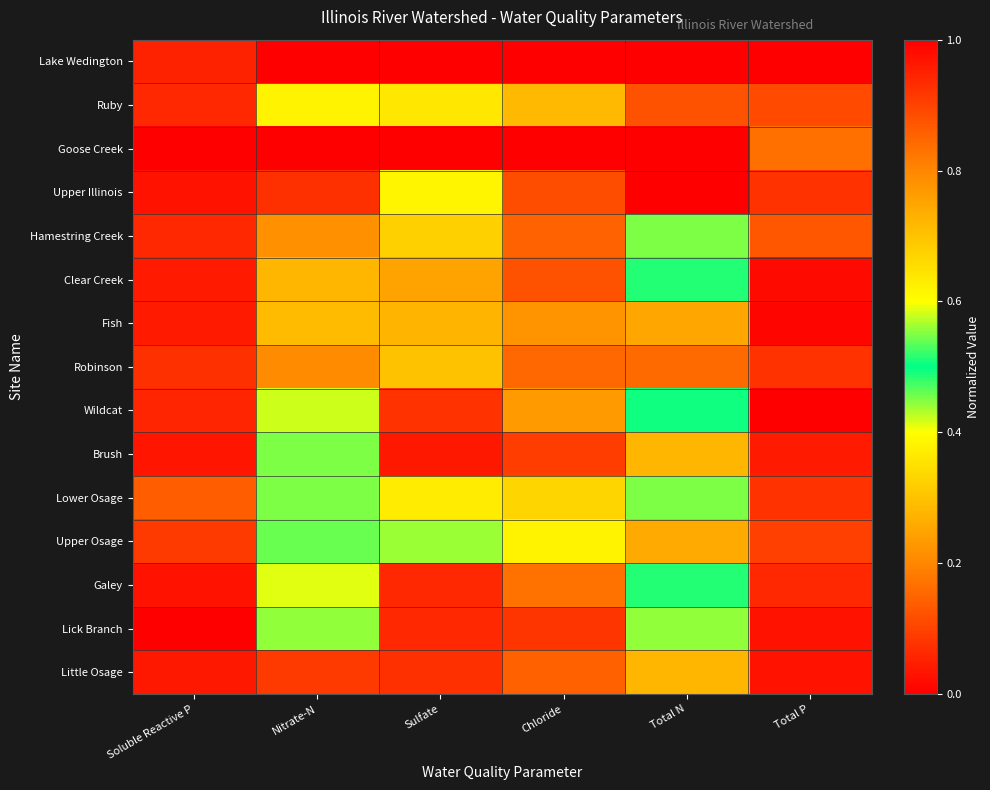

Which category has the lowest value across all series?

Nitrate-N